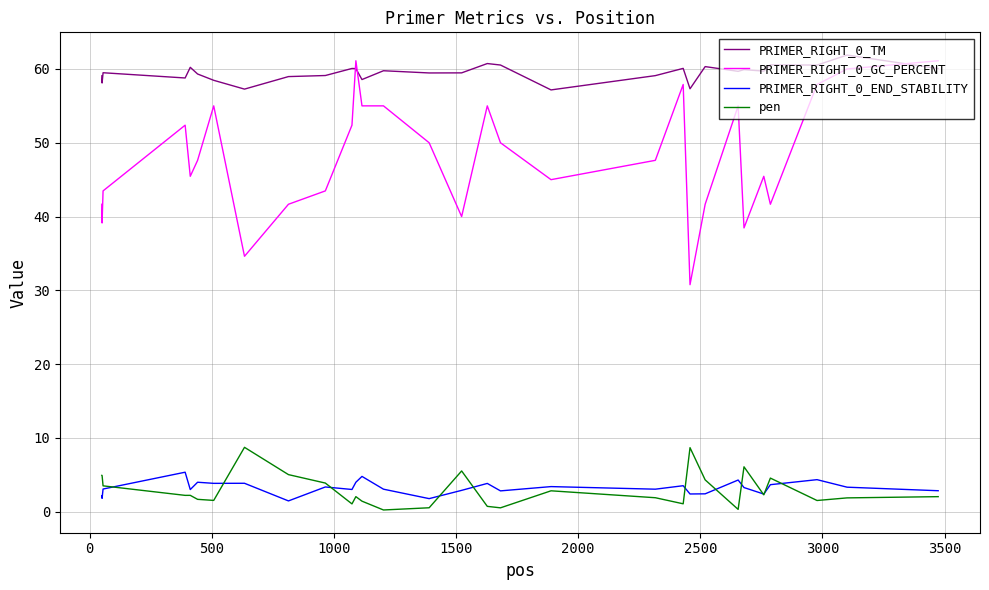

True or false: pen and PRIMER_RIGHT_0_GC_PERCENT intersect in this chart.

False